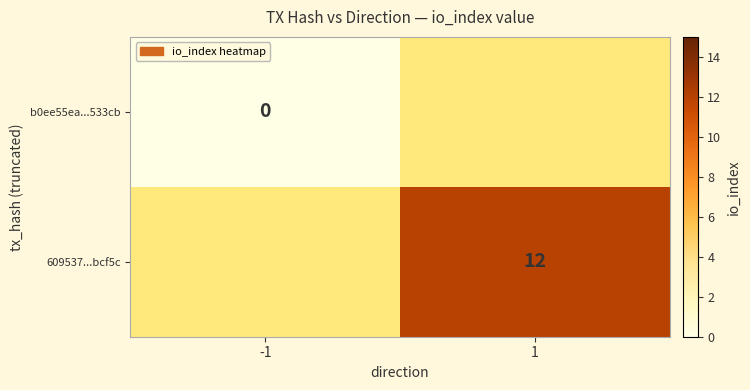

True or false: 609537...bcf5c has a value of 12 at 1.

True